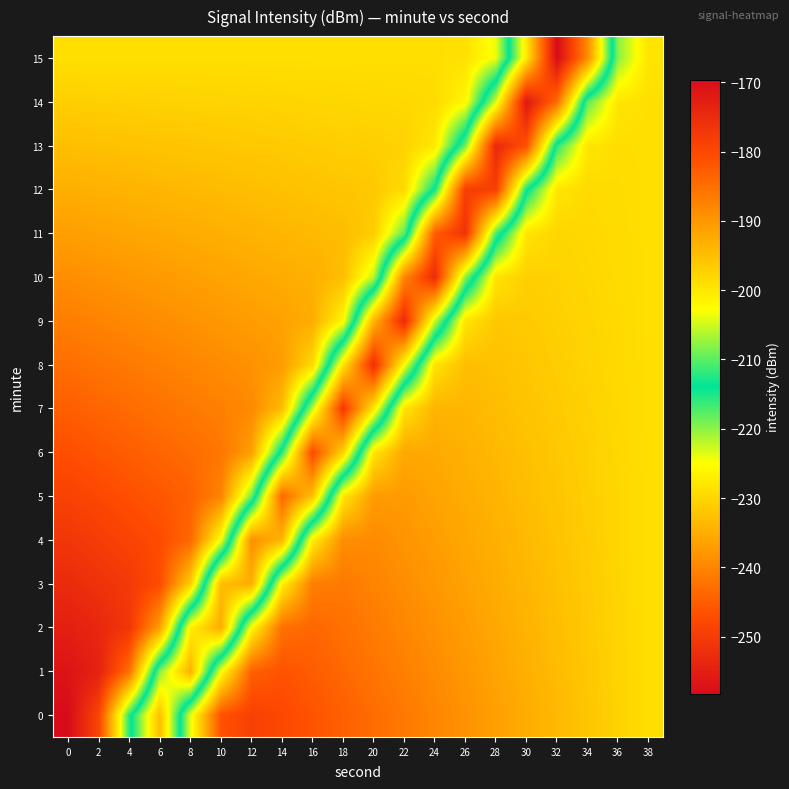

Between 0 and 16, which is larger?

16